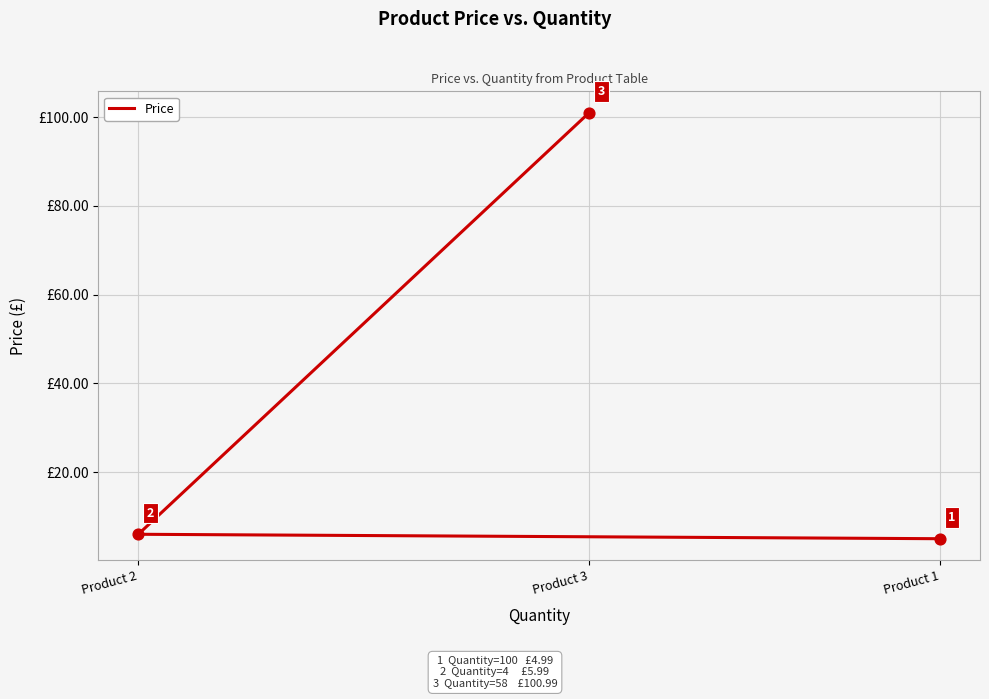

Approximately how many times larger is the value at Product 2 compared to Product 3?

0.1